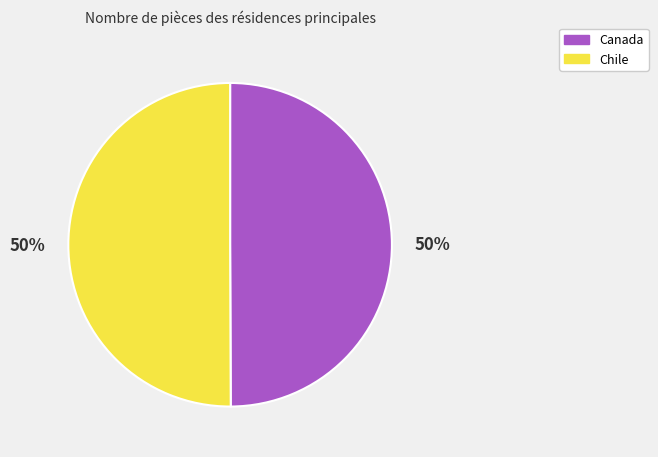

To the nearest percent, what portion does Canada represent?

50%